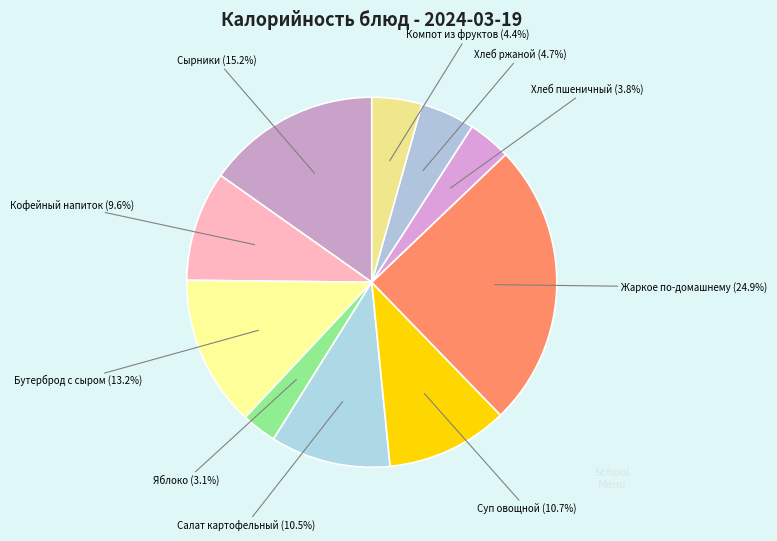

The Кофейный напиток slice represents 1% of the pie. True or false?

False